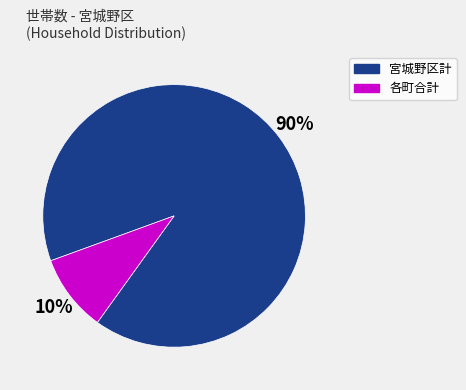

Is there any slice that represents more than half of the pie?

Yes